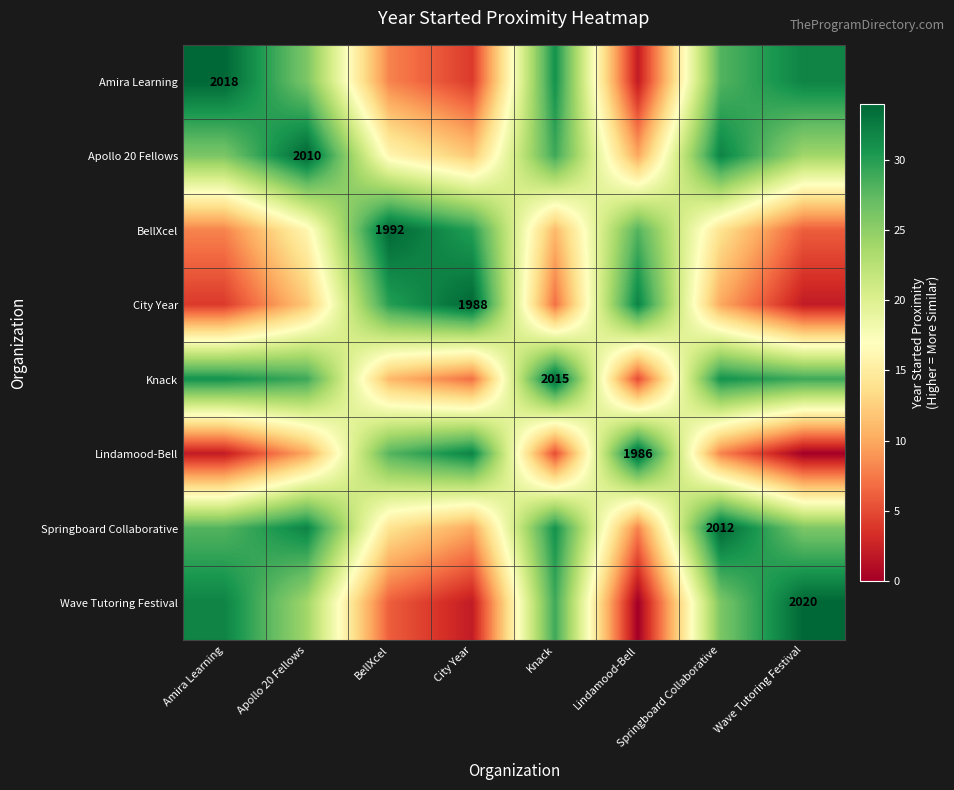

The value of BellXcel at BellXcel is 3022. True or false?

False